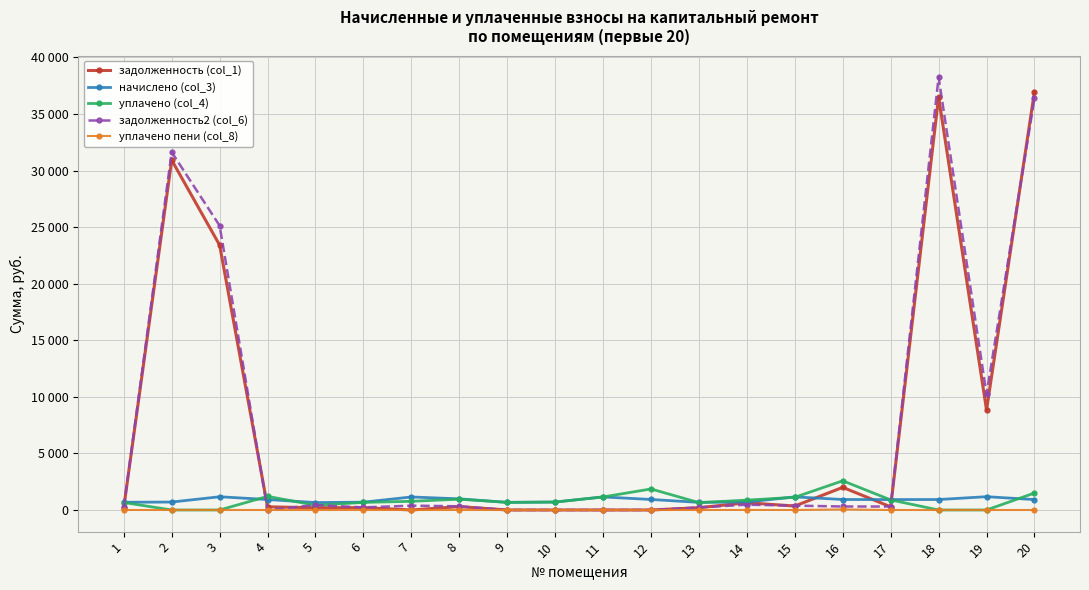

What is the sum of the уплачено (col_4) values at 14 and 3?

871.5